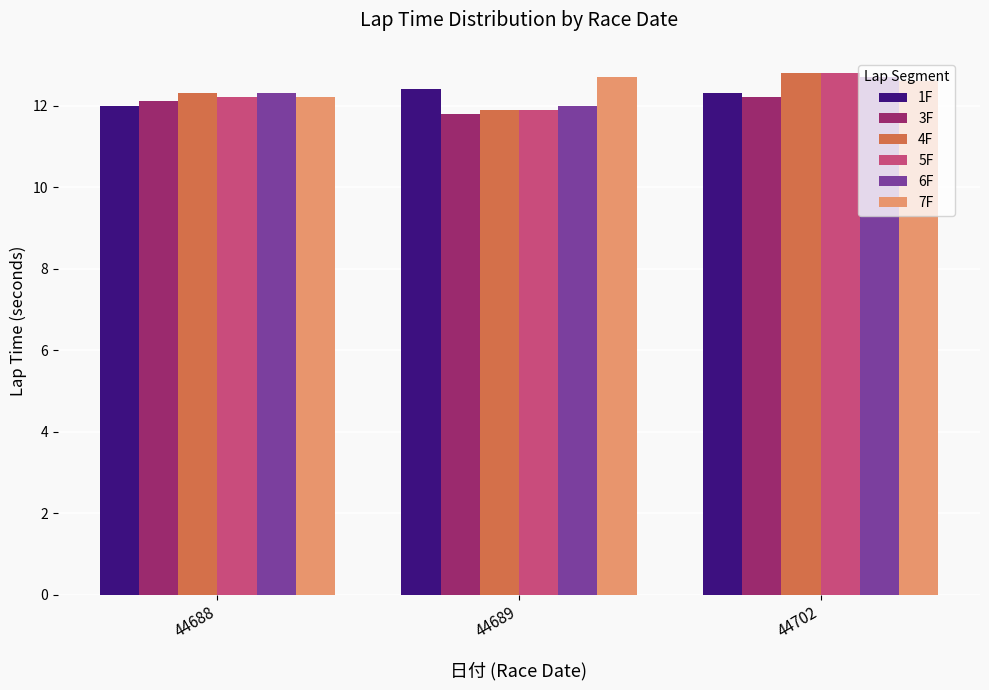

What is the value of the 7F bar at the 2nd from the left?

12.7